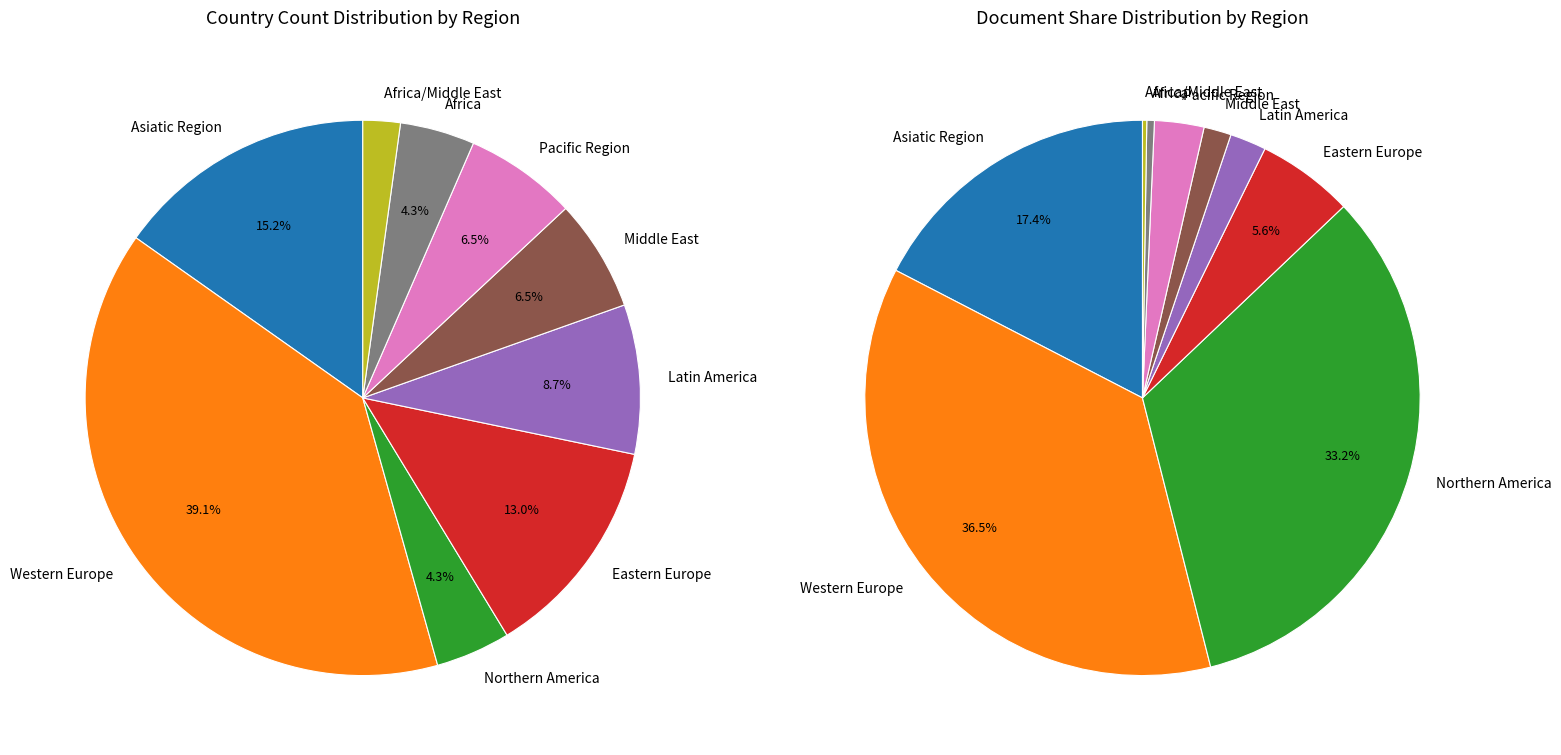

Is Pacific Region the majority of the pie?

No